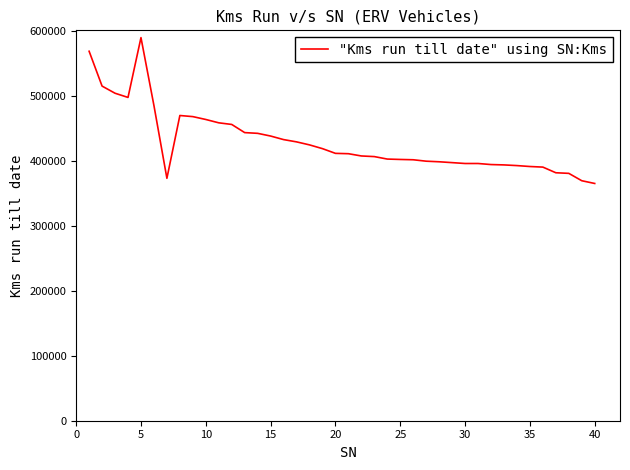

What is the difference between the maximum and minimum values?

224487